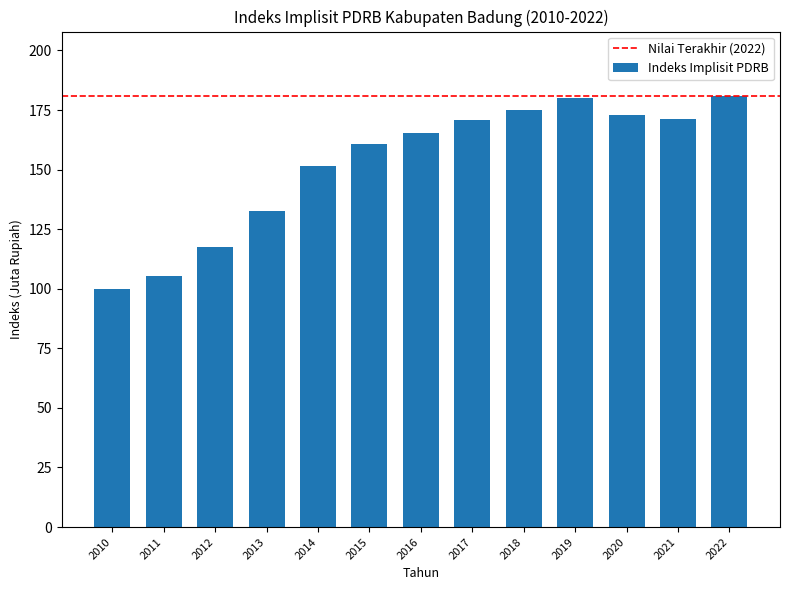

Where is the data nearest to the value 140?

2013